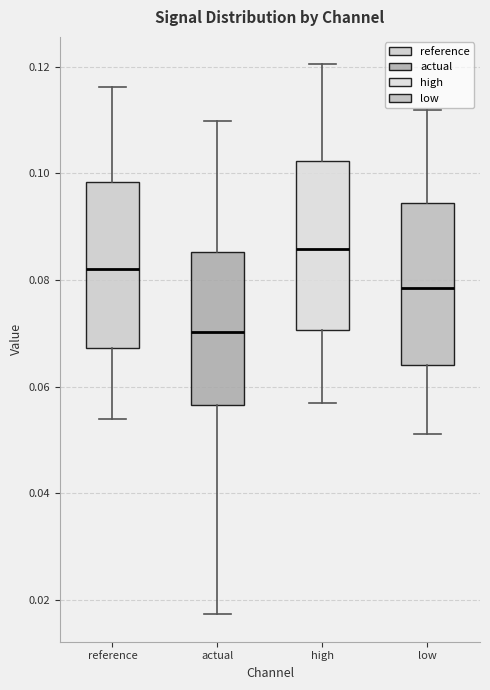

Reading left to right, read every box against the y-axis: the position of its median line, the range the box covers, and the ends of its whiskers. The values are not printed on the chart, so give them approximately, as read against the axis.

reference: median 0.082, box 0.068 to 0.098, whiskers 0.054 to 0.116
actual: median 0.070, box 0.056 to 0.086, whiskers 0.018 to 0.110
high: median 0.086, box 0.070 to 0.102, whiskers 0.056 to 0.120
low: median 0.078, box 0.064 to 0.094, whiskers 0.052 to 0.112